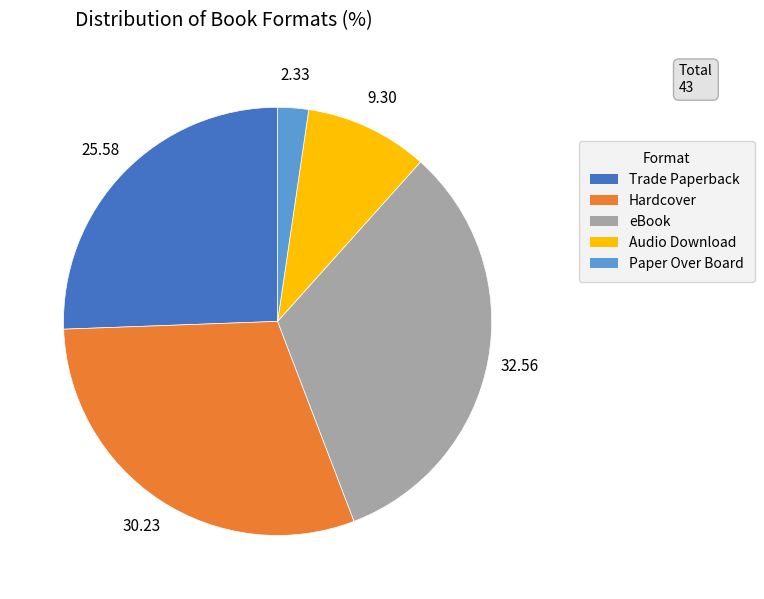

Which slice is the largest?

eBook